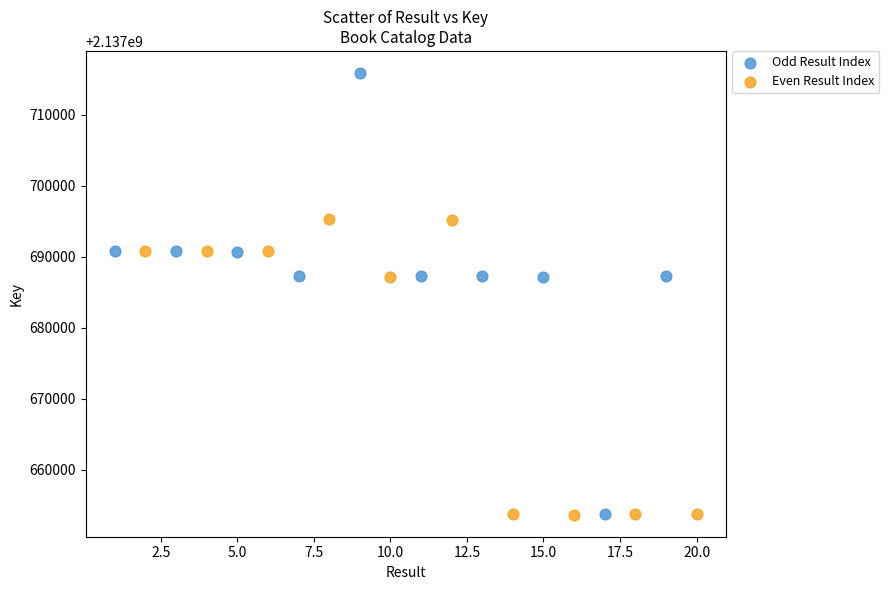

Which series reaches the maximum Y coordinate?

Odd Result Index